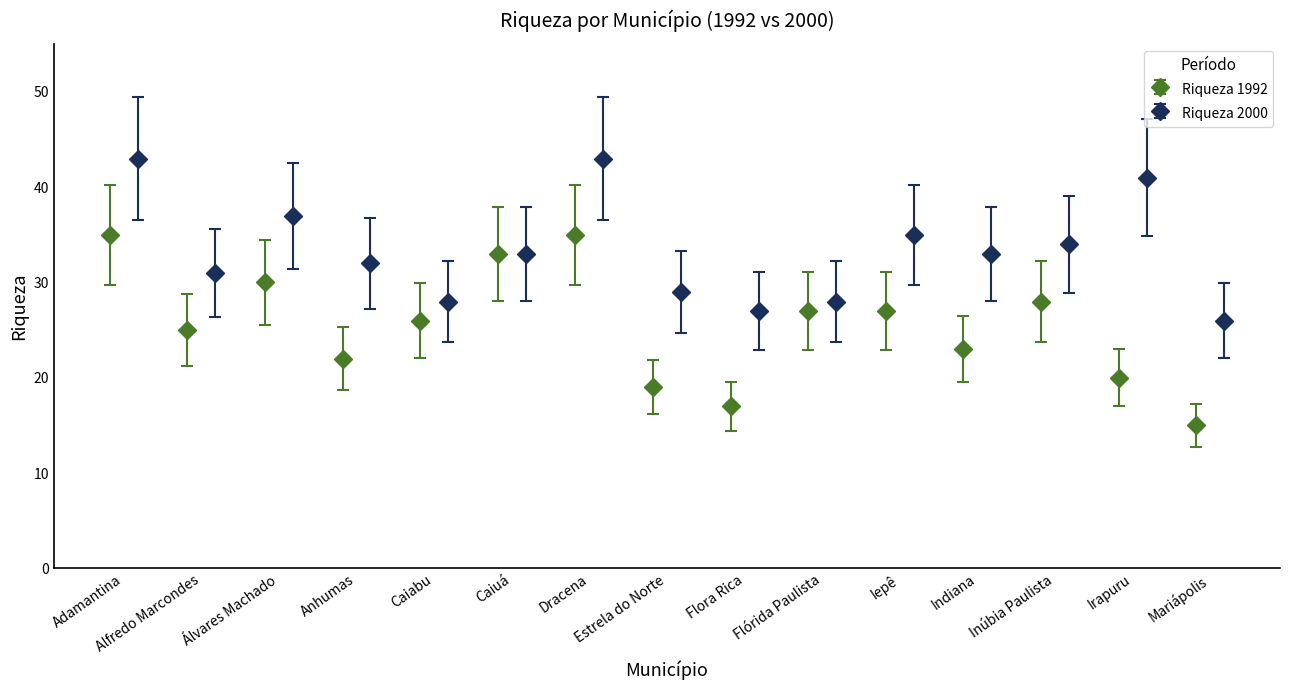

What is the value of the Riqueza 1992 bar at the 14th from the left?

20